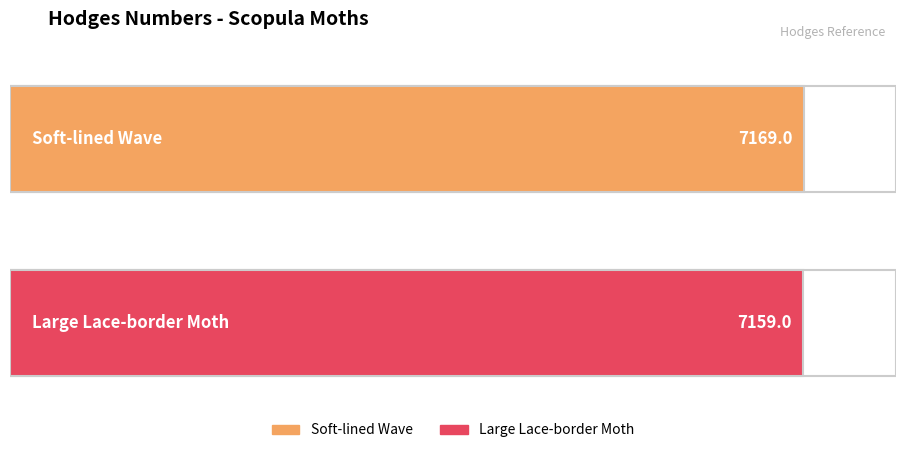

What is the change in value from Soft-lined Wave to Large Lace-border Moth?

-10